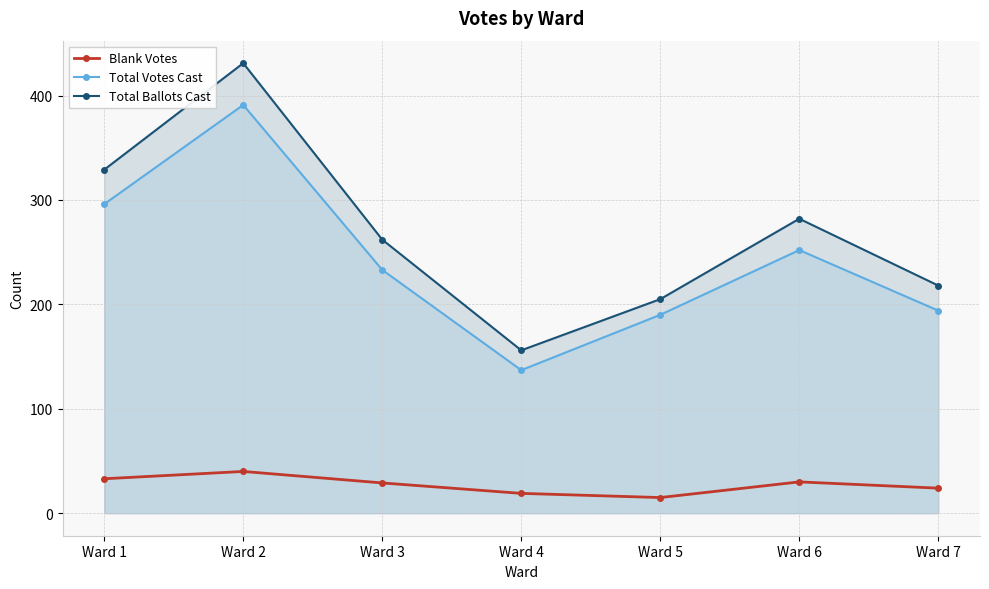

What is the difference between the maximum and minimum values in the Total Votes Cast series?

254